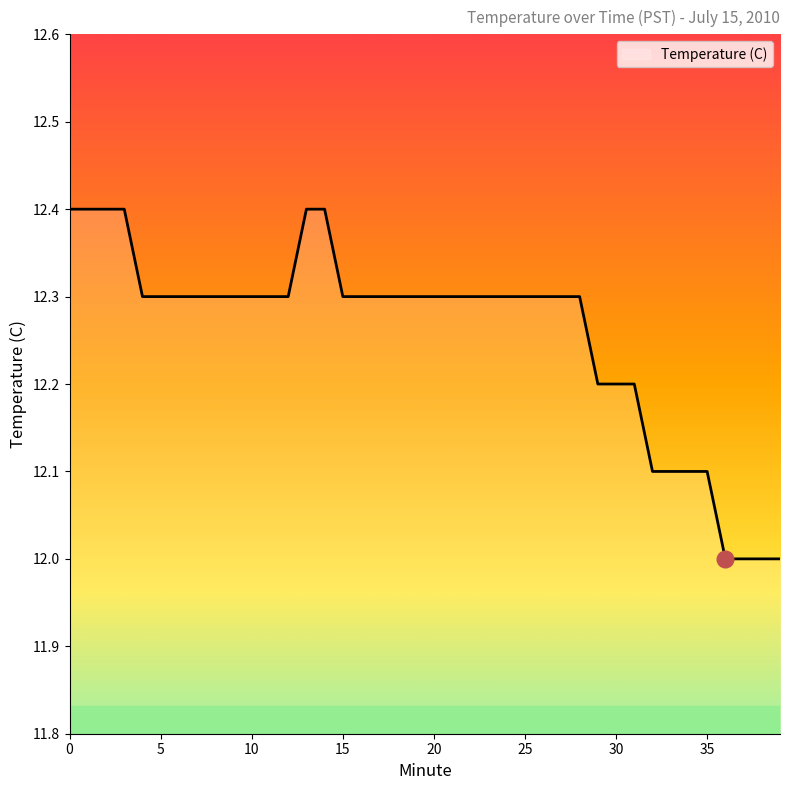

What is the maximum value shown in the chart?

12.4